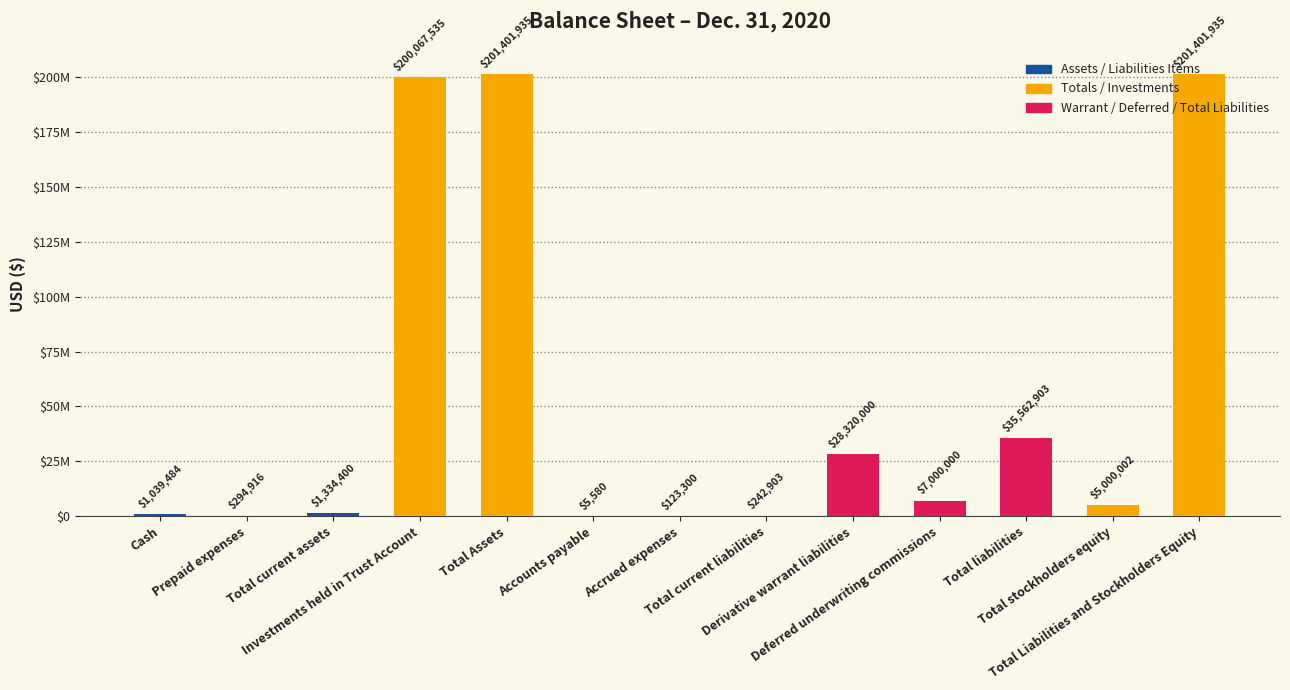

What is the sum of all values?

681794893